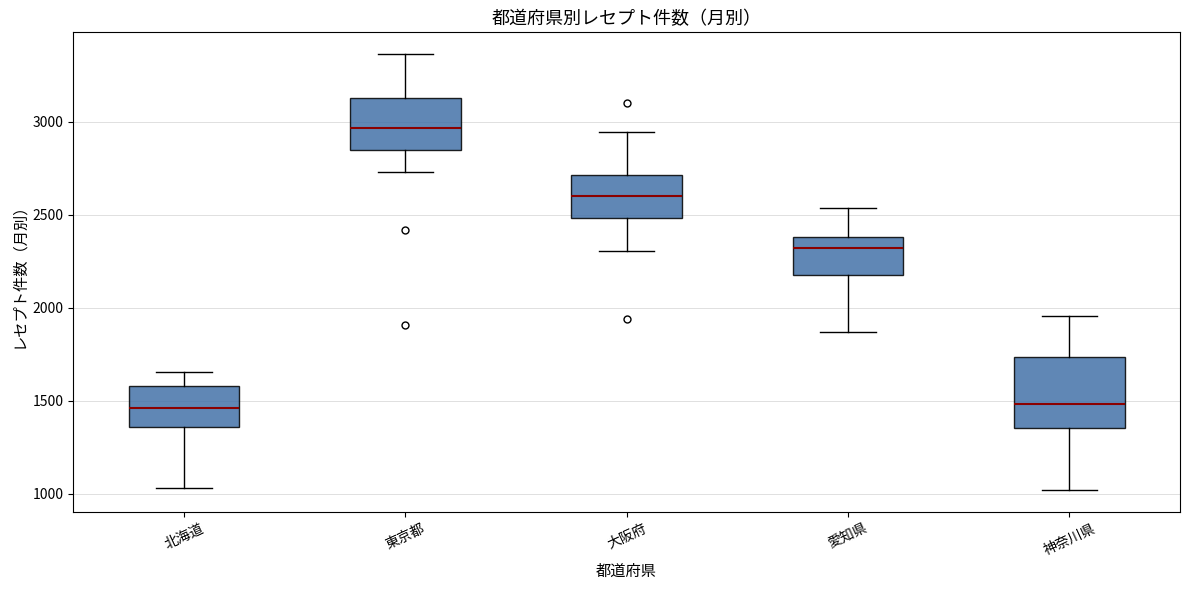

Reading left to right, read every box against the y-axis: the position of its median line, the range the box covers, and the ends of its whiskers. The values are not printed on the chart, so give them approximately, as read against the axis.

北海道: median 1450, box 1350 to 1600, whiskers 1050 to 1650
東京都: median 2950, box 2850 to 3150, whiskers 2750 to 3350
大阪府: median 2600, box 2500 to 2700, whiskers 2300 to 2950
愛知県: median 2300, box 2200 to 2400, whiskers 1850 to 2550
神奈川県: median 1500, box 1350 to 1750, whiskers 1000 to 1950